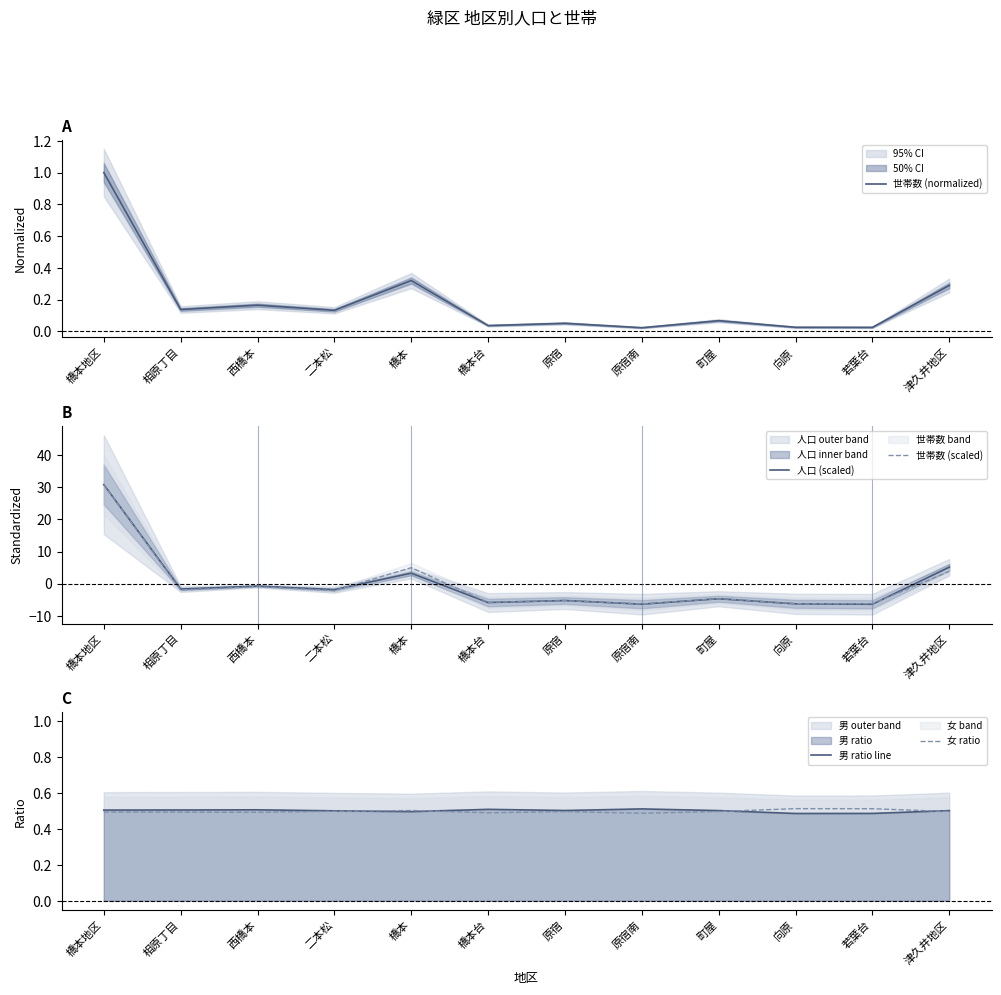

How many times do 人口 (scaled) and 世帯数 (scaled) cross each other?

4